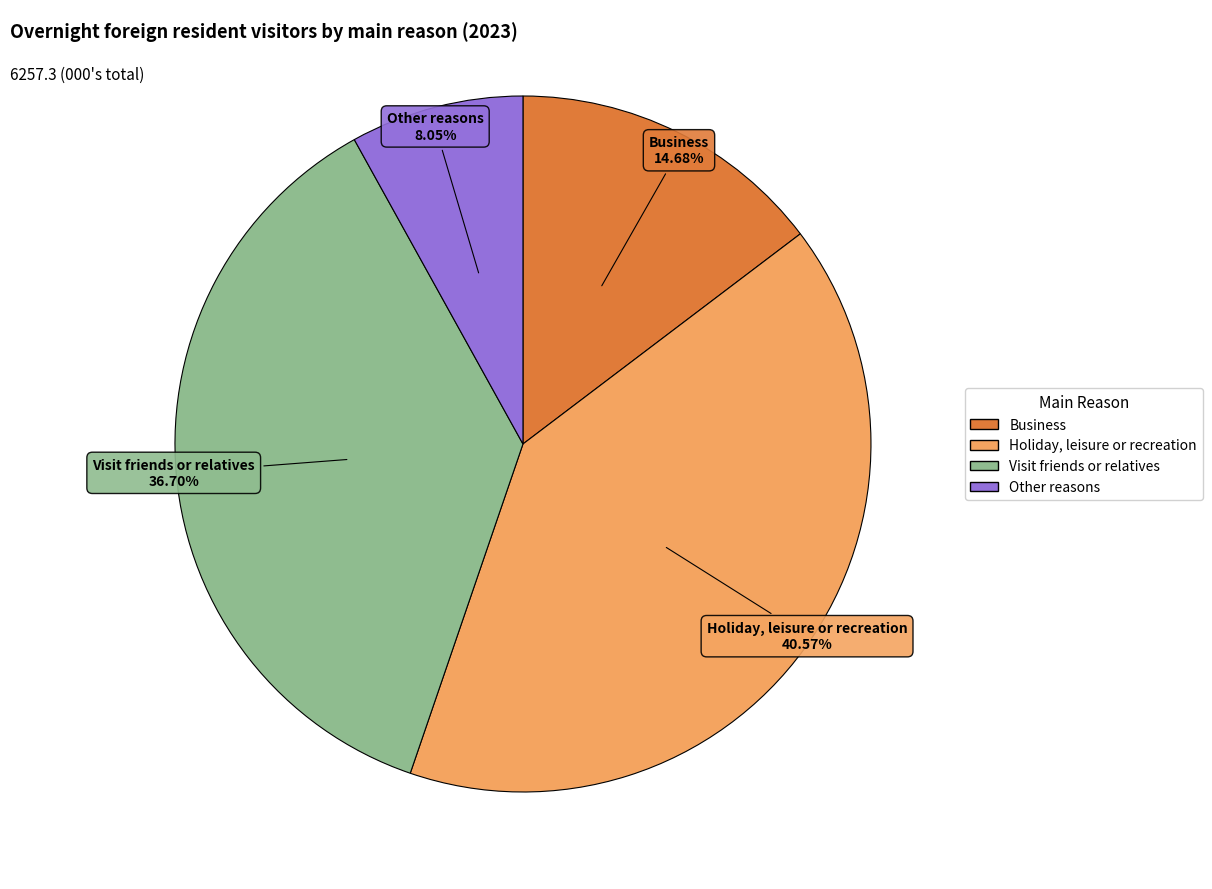

How many slices are in this pie chart?

4